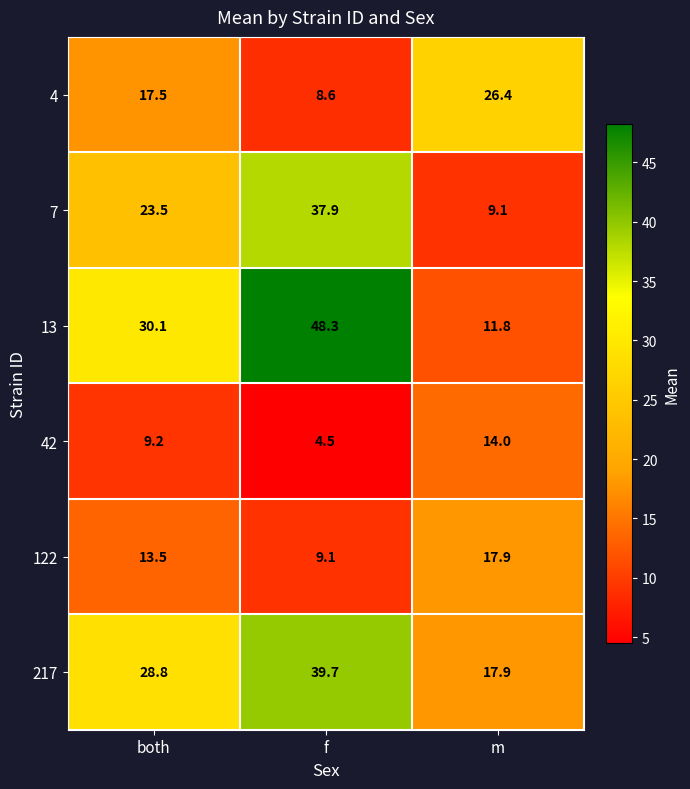

The 13 series shows 6.8 at m. True or false?

False